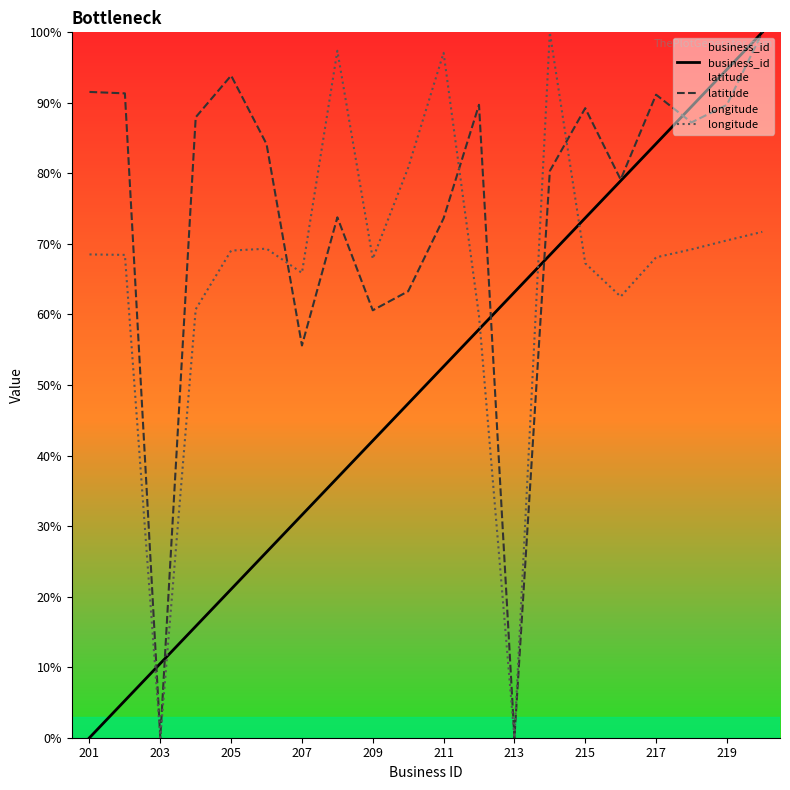

True or false: business_id and latitude cross at least once.

True